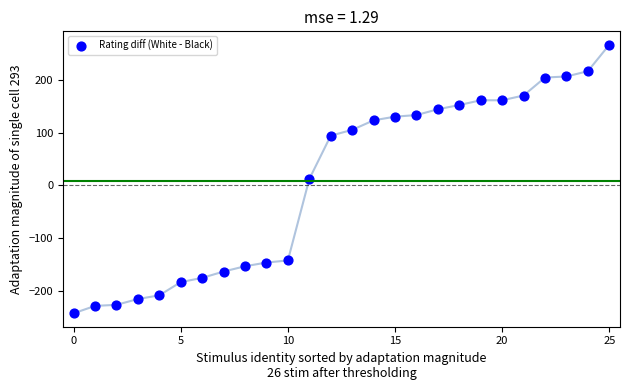

What is the range of Y values (max minus min)?

508